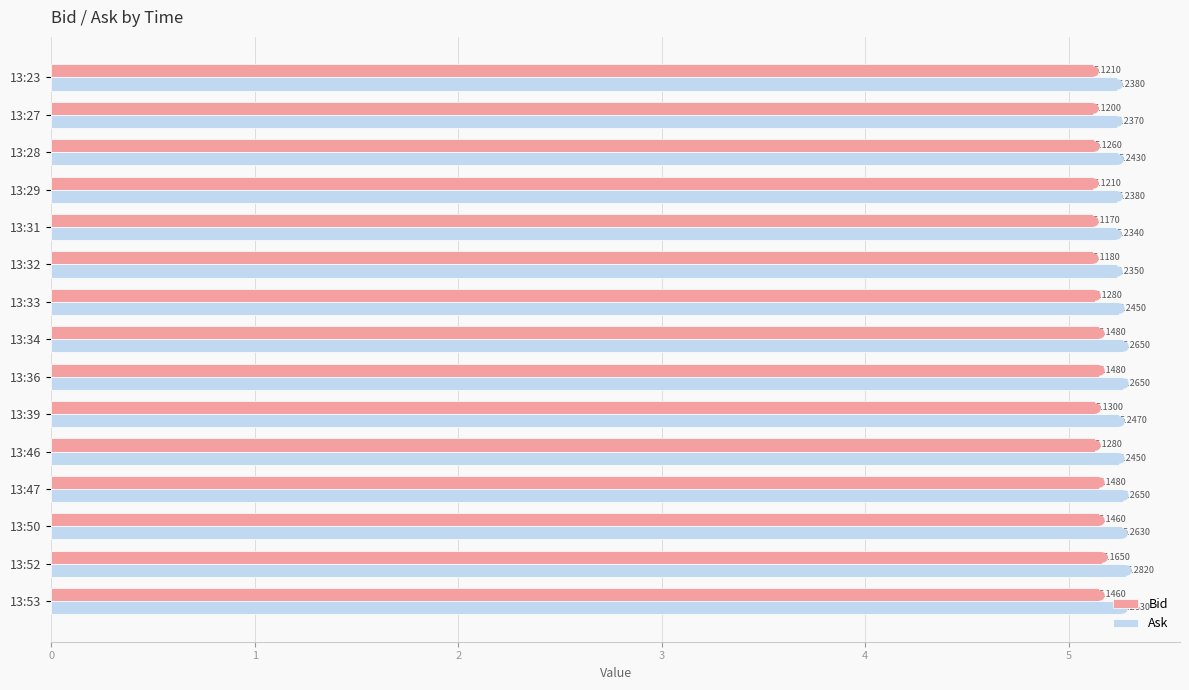

Rank the series by their average value, from highest to lowest.

Ask, Bid